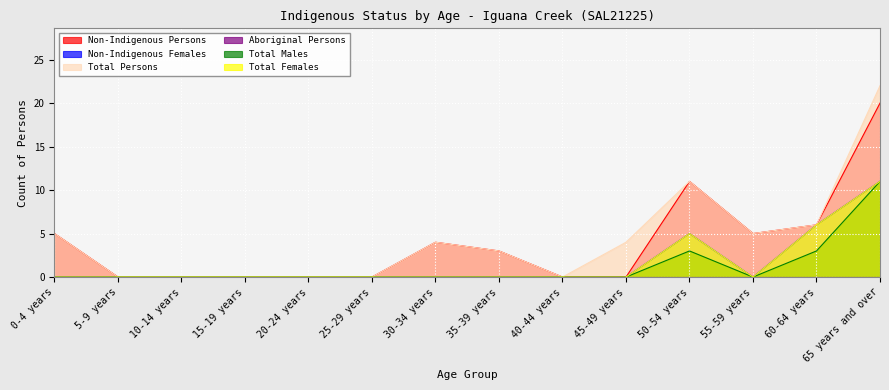

Between 30-34 years and 45-49 years, which is larger?

30-34 years